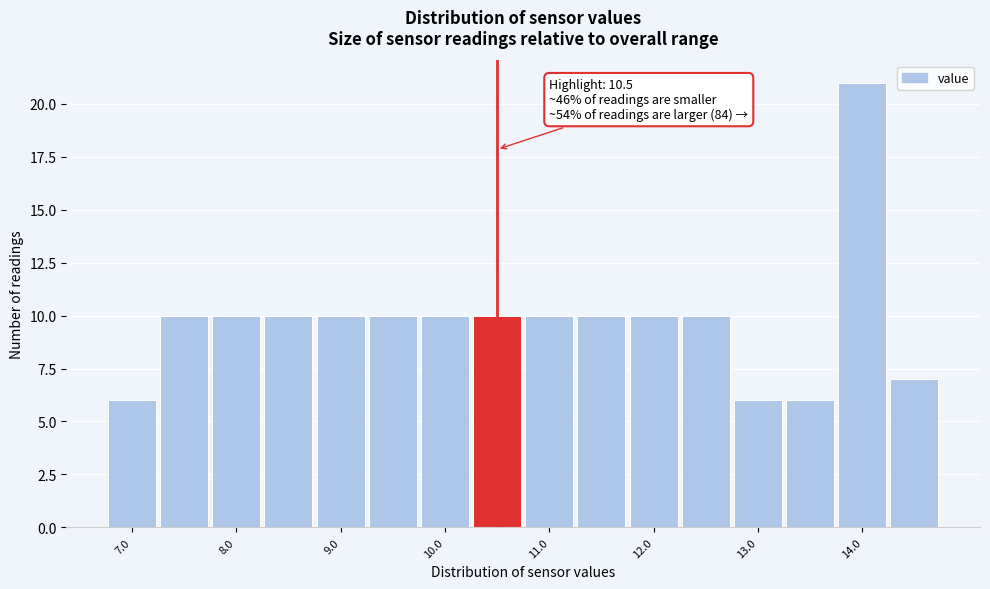

Which range on the x-axis has the tallest bar?

13.75 to 14.25